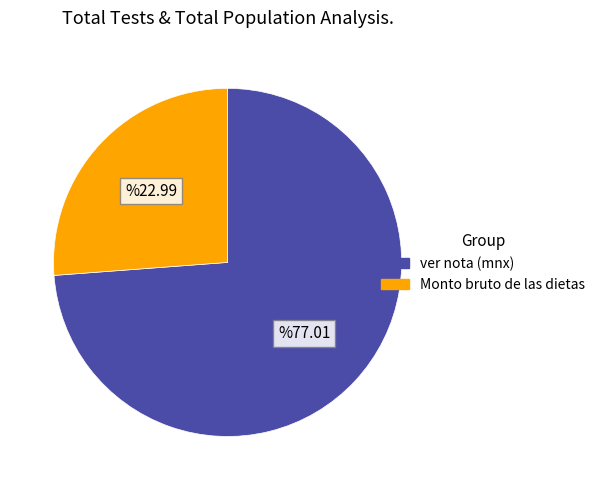

Which category has the smallest portion of the pie?

Monto bruto de las dietas